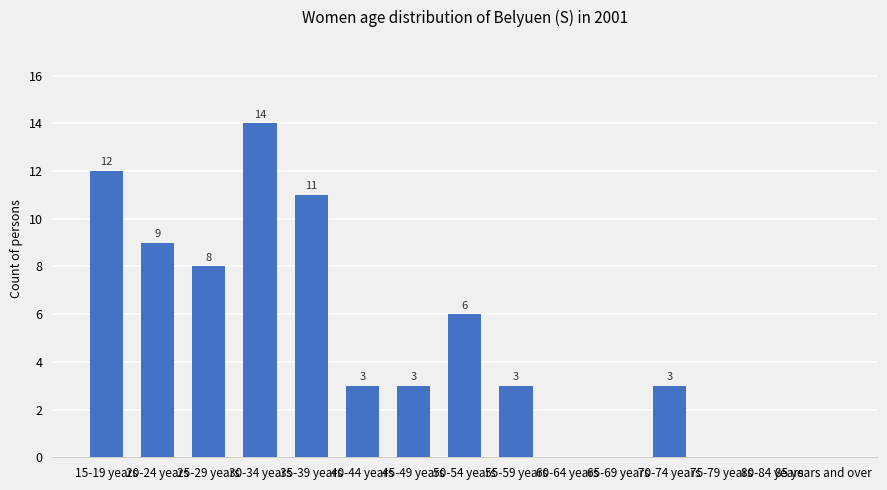

What value does the data have at 15-19 years?

12